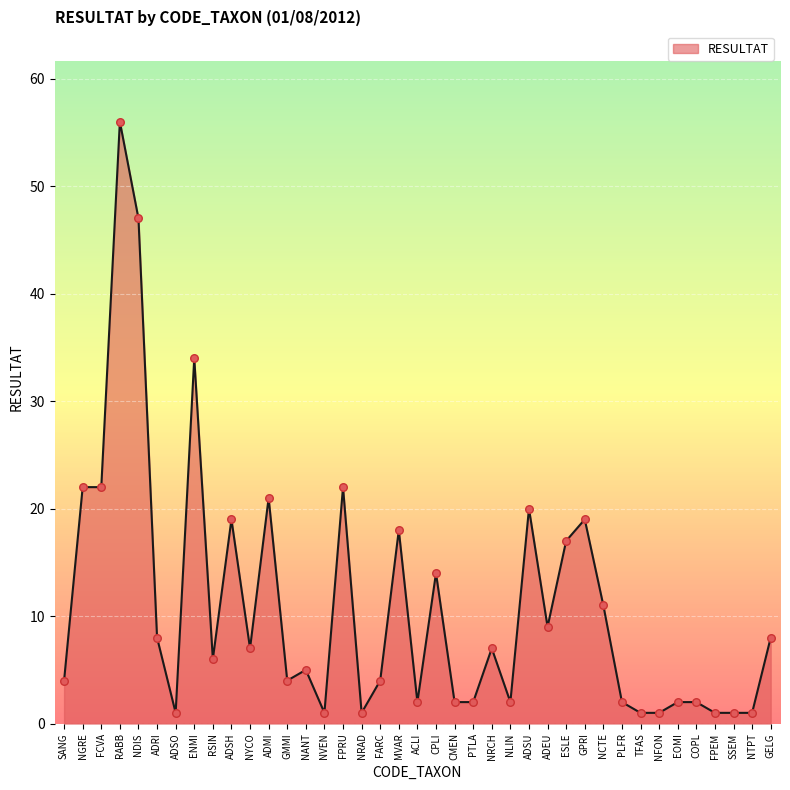

What is the ratio of the value at MVAR to the value at ADSH?

0.9